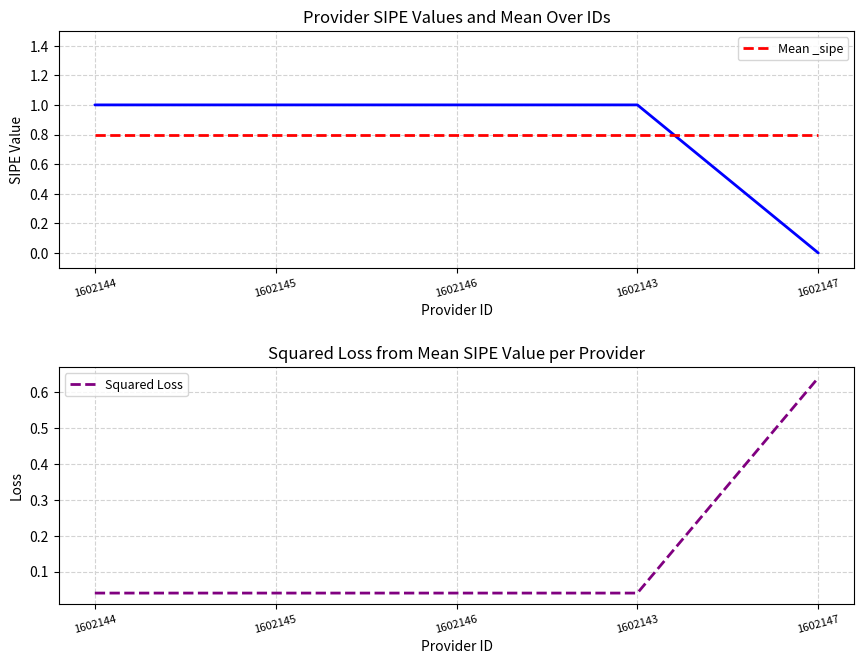

Does the chart display data point markers on the line(s)?

No